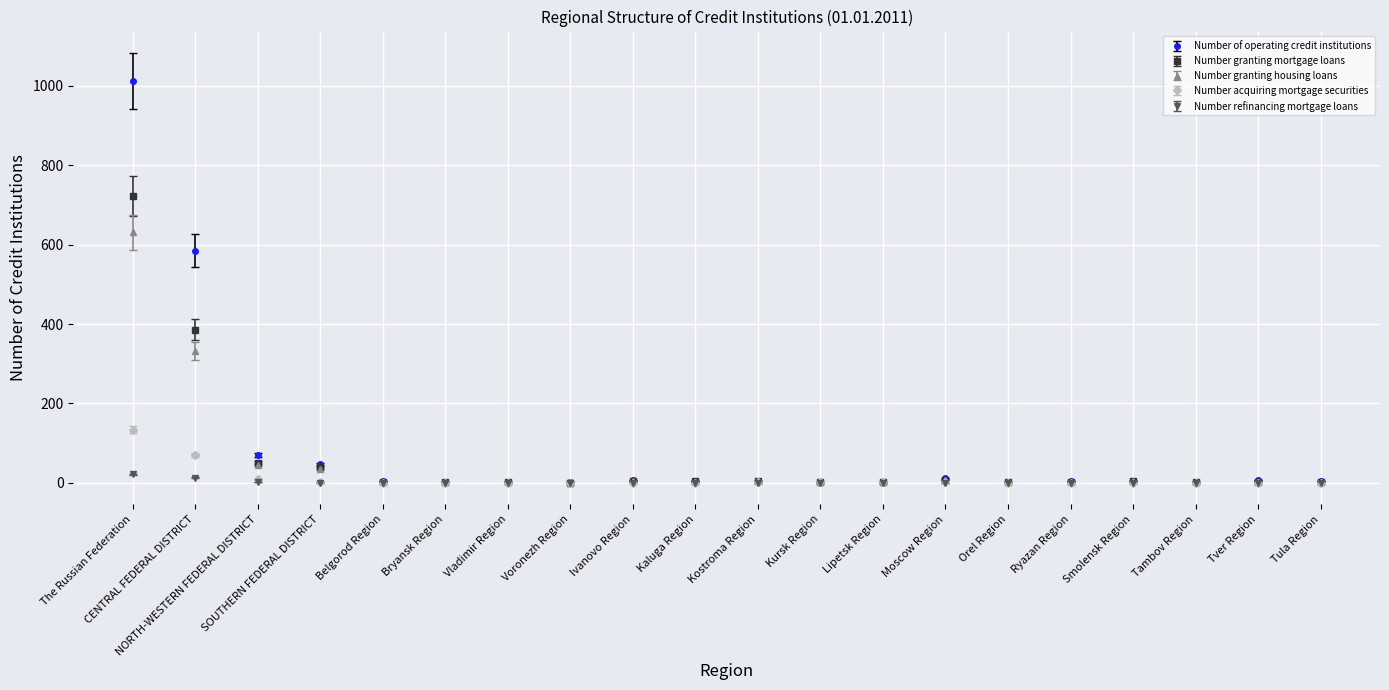

What is the label of the 13th point from the left?

Lipetsk Region